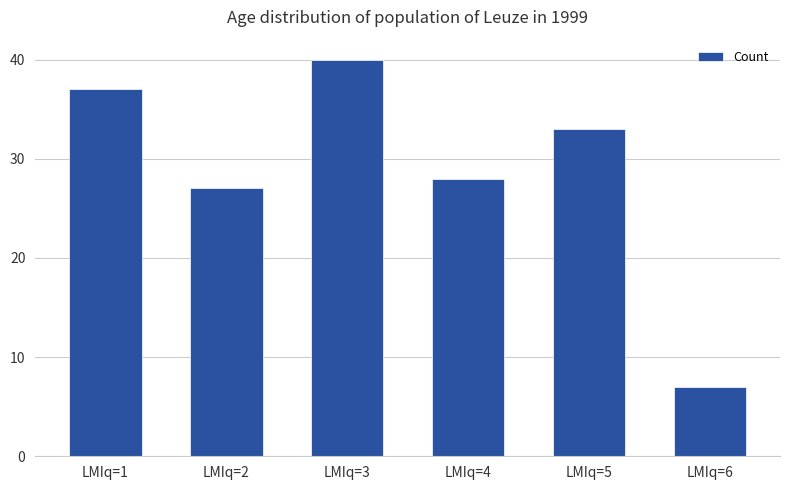

Reading left to right, extract all data points from this chart.

37	27	40	28	33	7